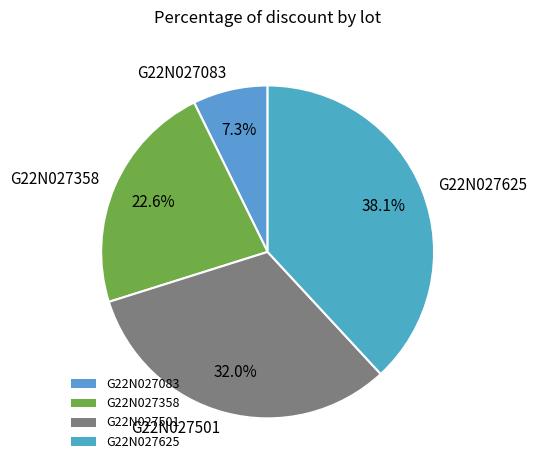

Which category has the smallest portion of the pie?

G22N027083